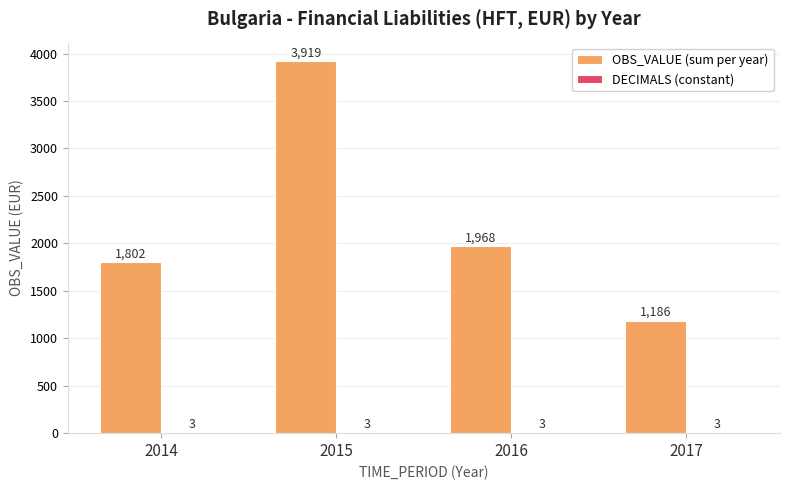

Which series has the largest total across all categories?

OBS_VALUE (sum per year)